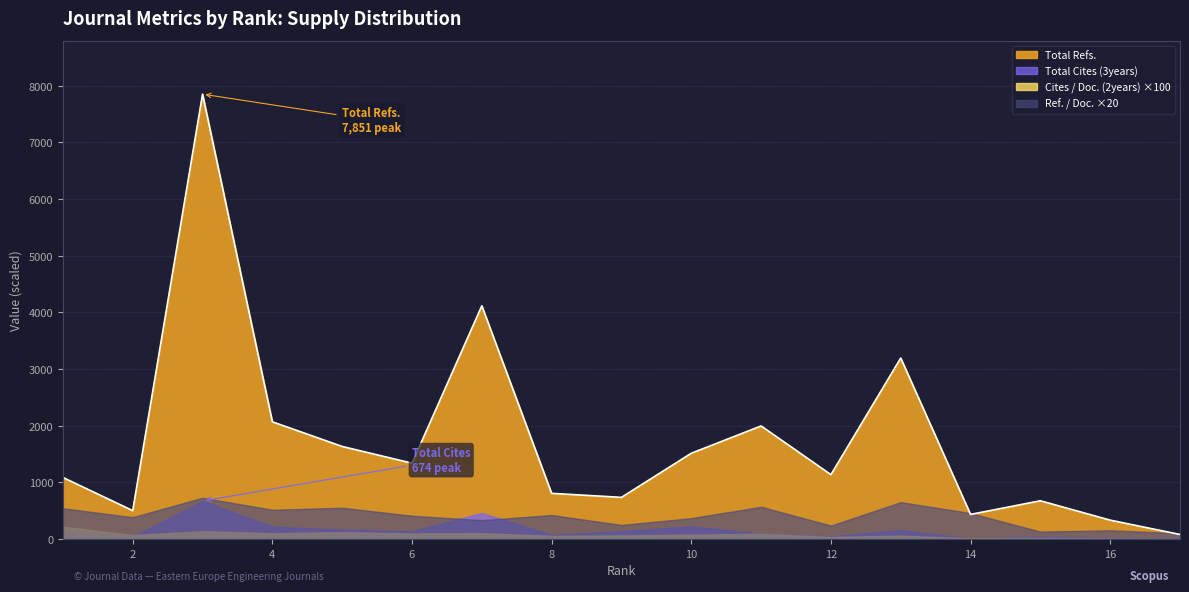

Is it true that Total Cites (3years) equals 12.0 at 17?

True